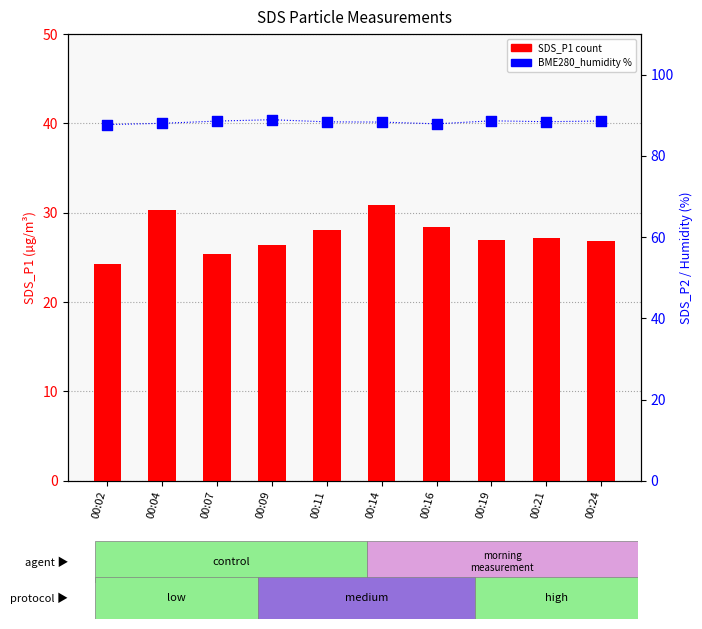

Is the value of SDS_P1 at 00:09 greater than the value of BME280_humidity at 00:19?

No